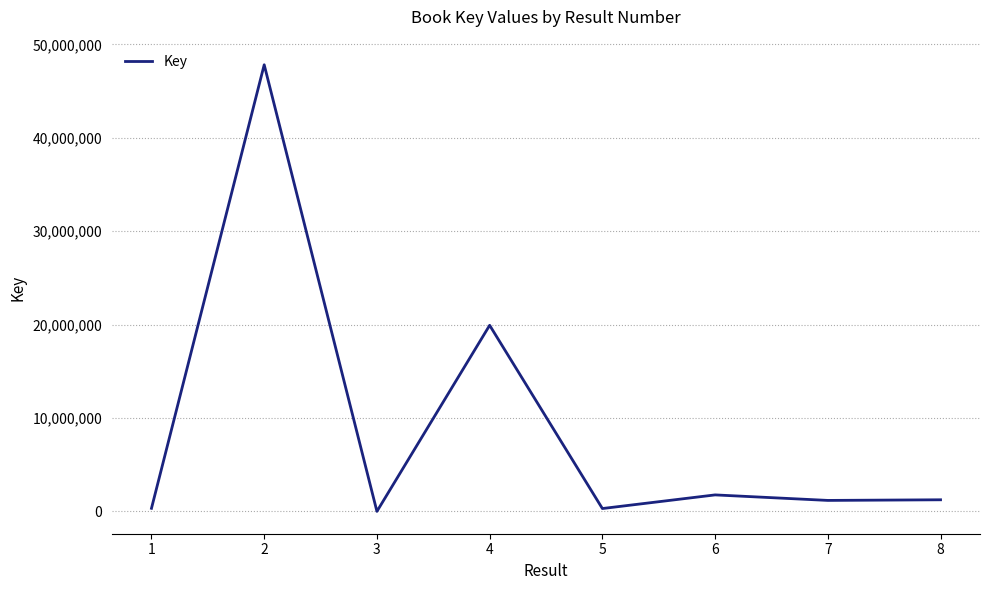

Where does the data first go above 1248437?

2